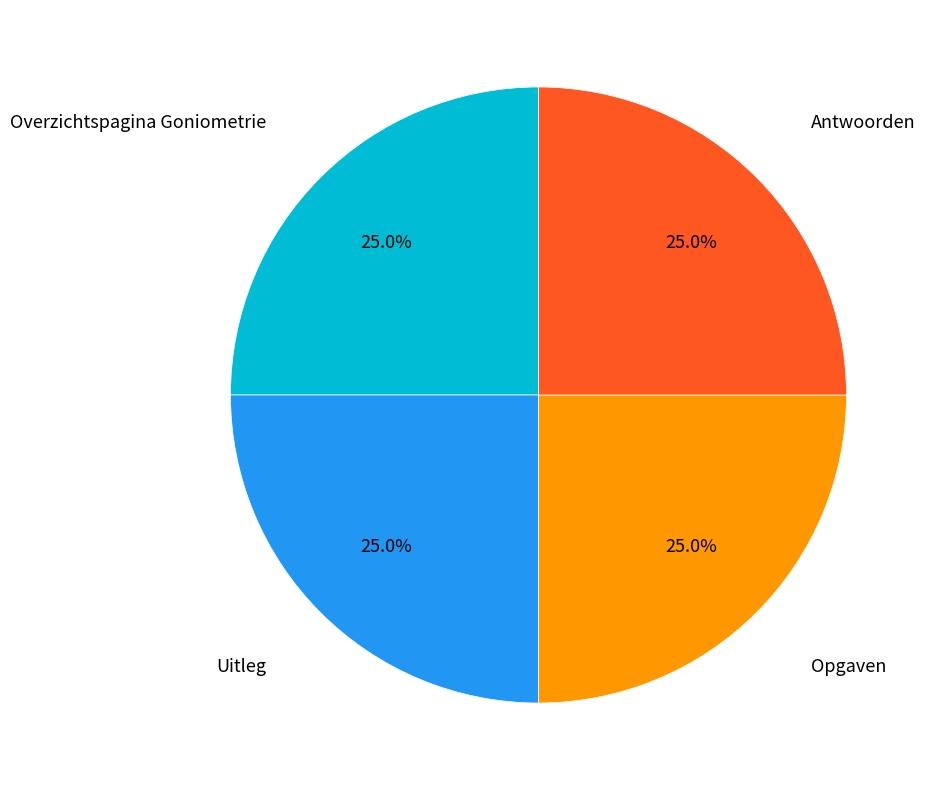

Does any single category account for the majority?

No